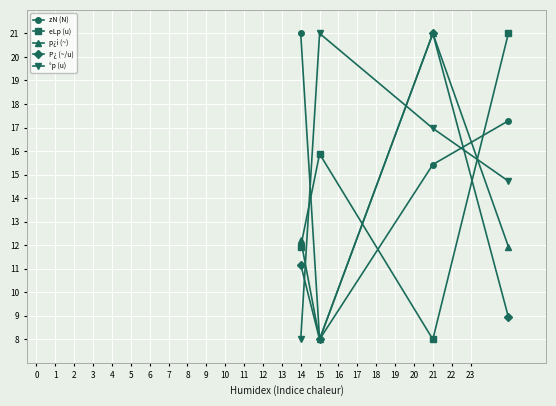

True or false: P¿ (~/u) has more than 1 points higher than both neighbors.

False